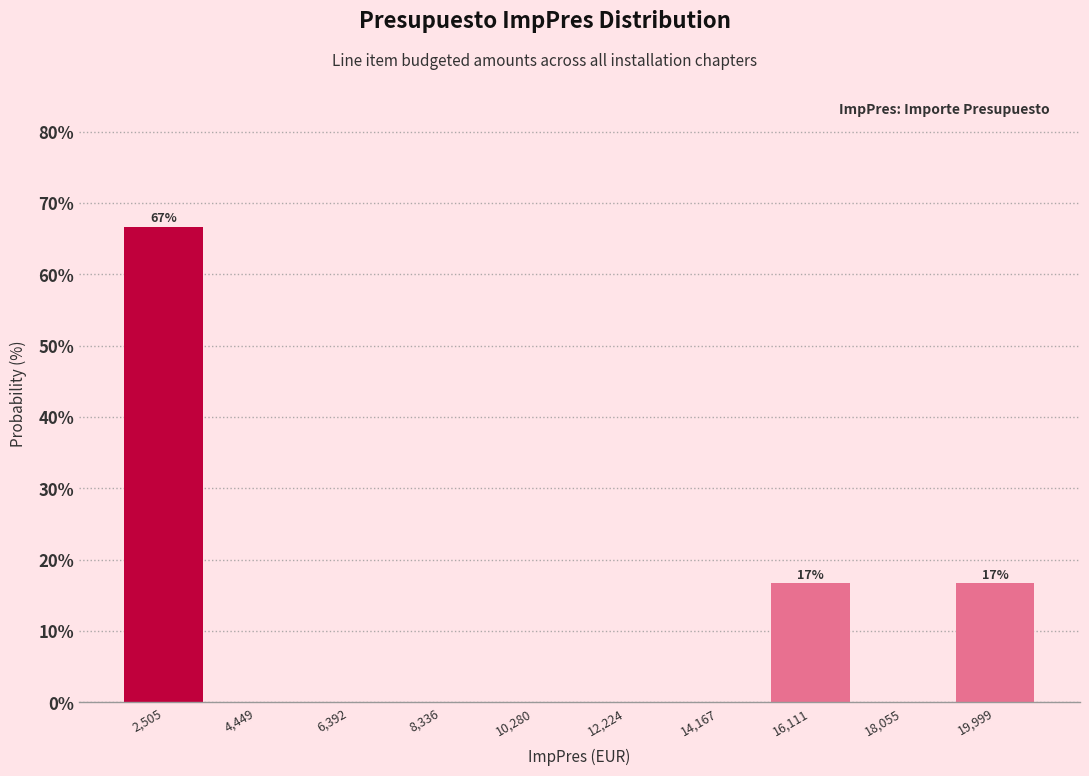

Over which range of the x-axis is the bar tallest?

1600 to 3400